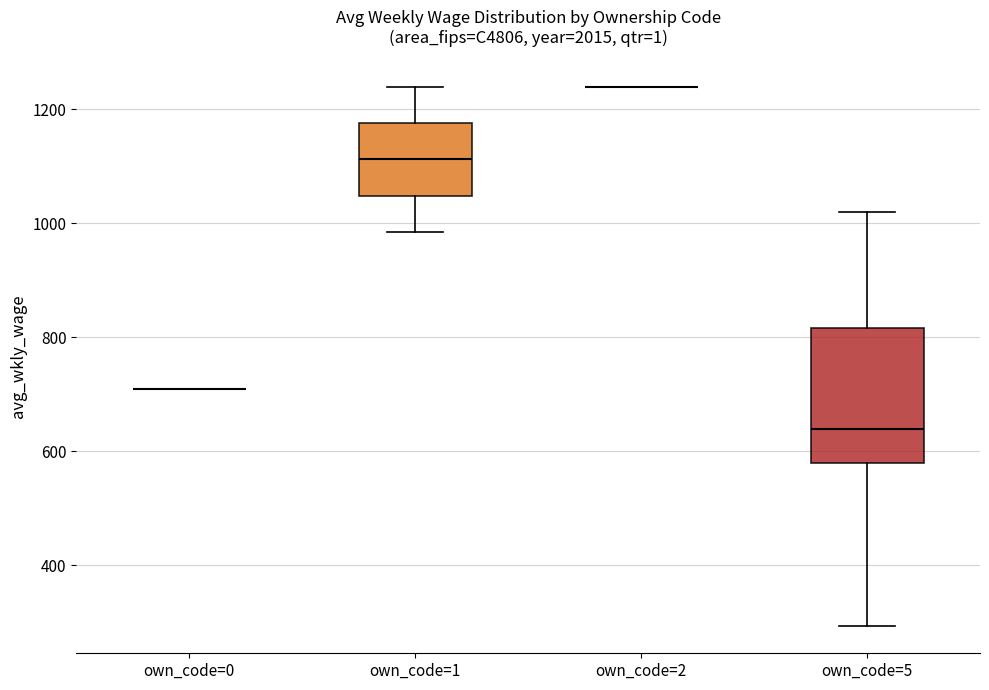

Where does the median line of the box for own_code=1 sit on the y-axis? The values are not printed on the chart, so give them approximately, as read against the axis.

1120